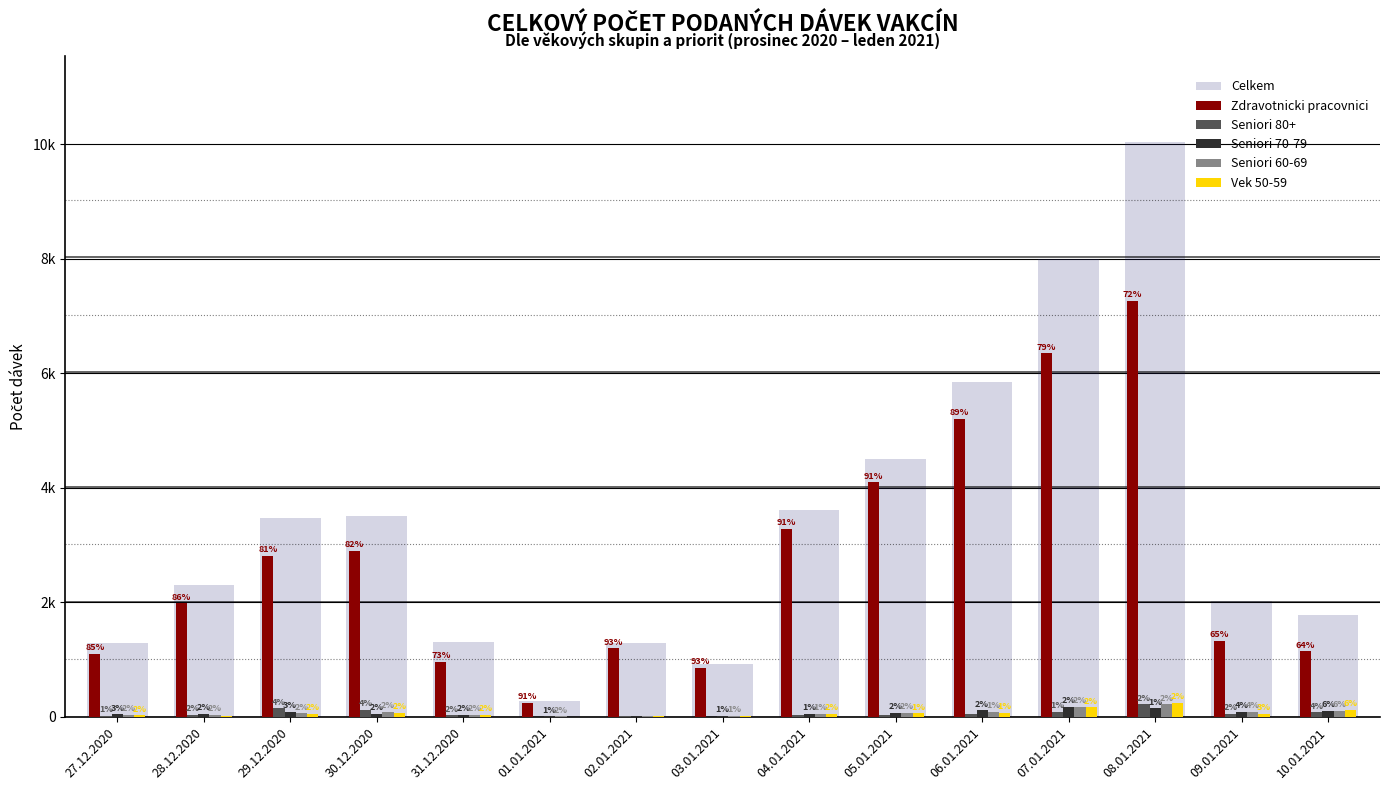

What are all the series names shown in the legend?

Celkem, Zdravotnicki pracovnici, Seniori 80+, Seniori 70-79, Seniori 60-69, Vek 50-59